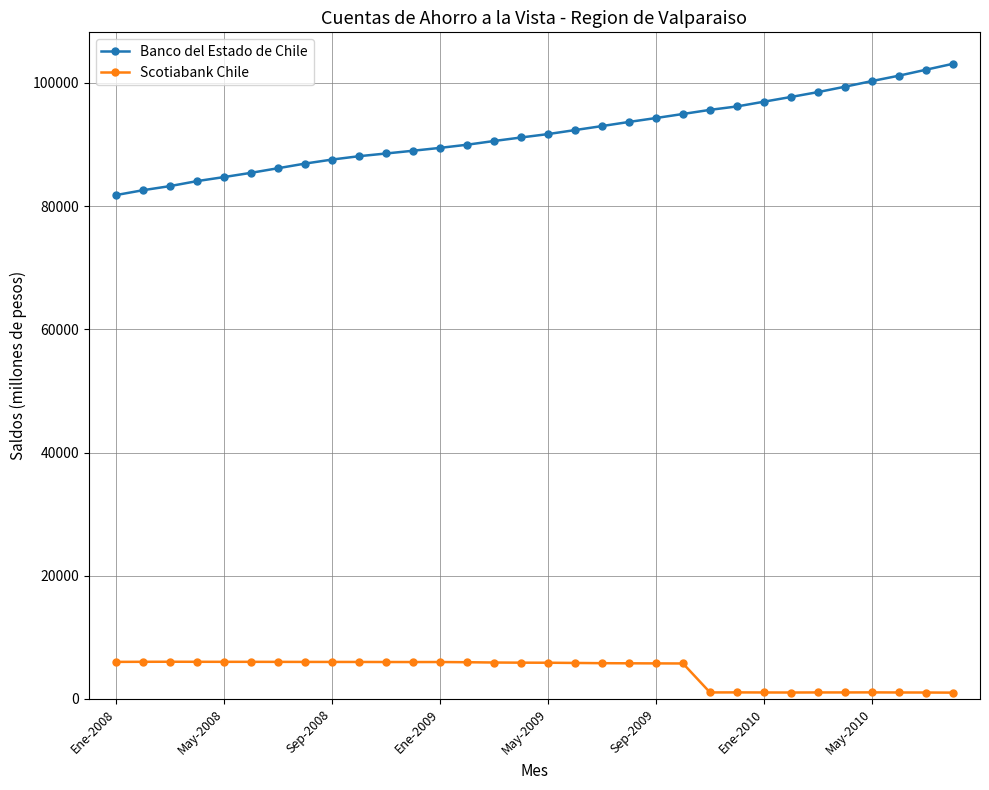

What is the maximum value shown in the chart?

103120